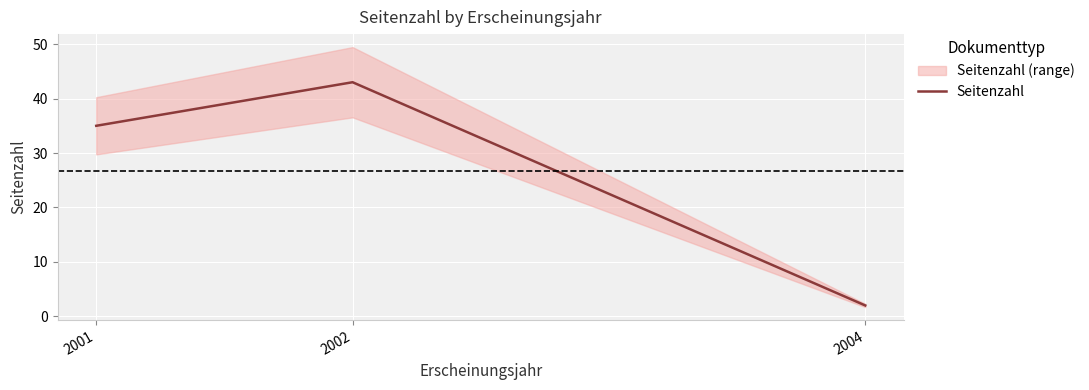

Reading left to right, what are all the values shown in this chart?

35	43	2